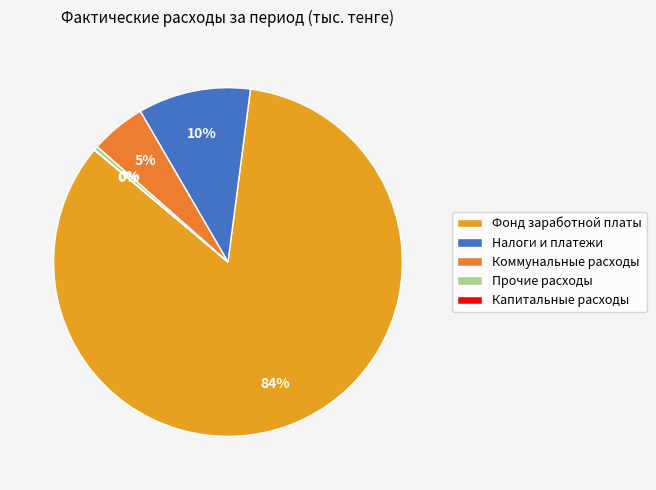

Does Налоги и платежи account for over 50% of the chart?

No